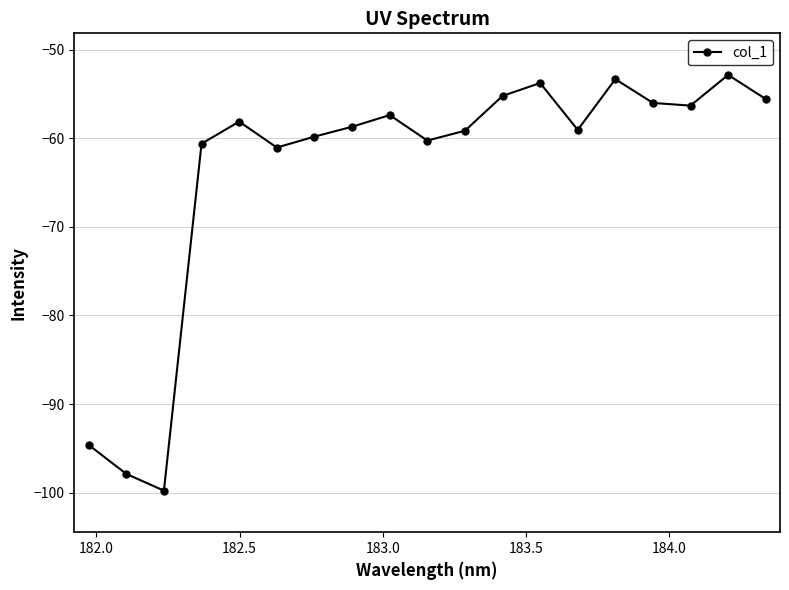

What is the smallest value displayed?

-99.8